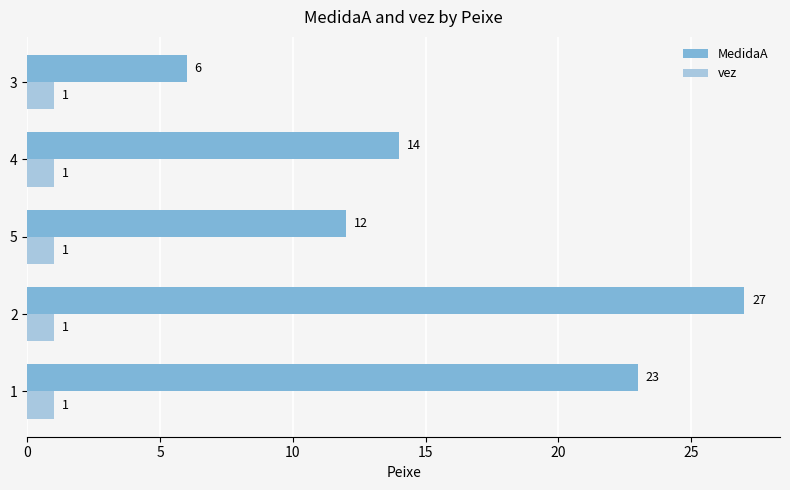

What value does the MedidaA series have at 3?

6